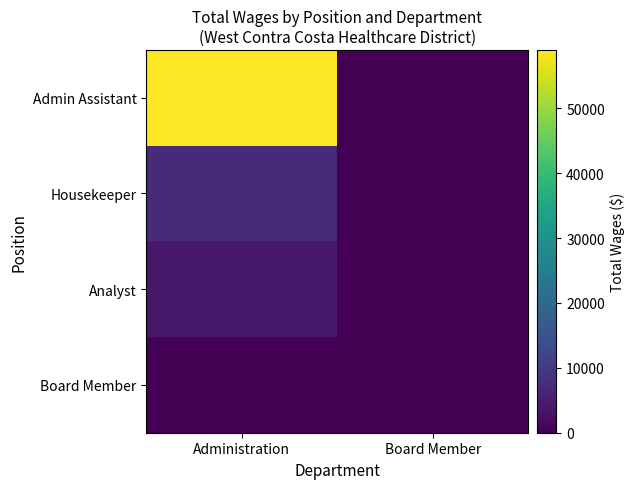

How many positive values does the Admin Assistant series have?

1